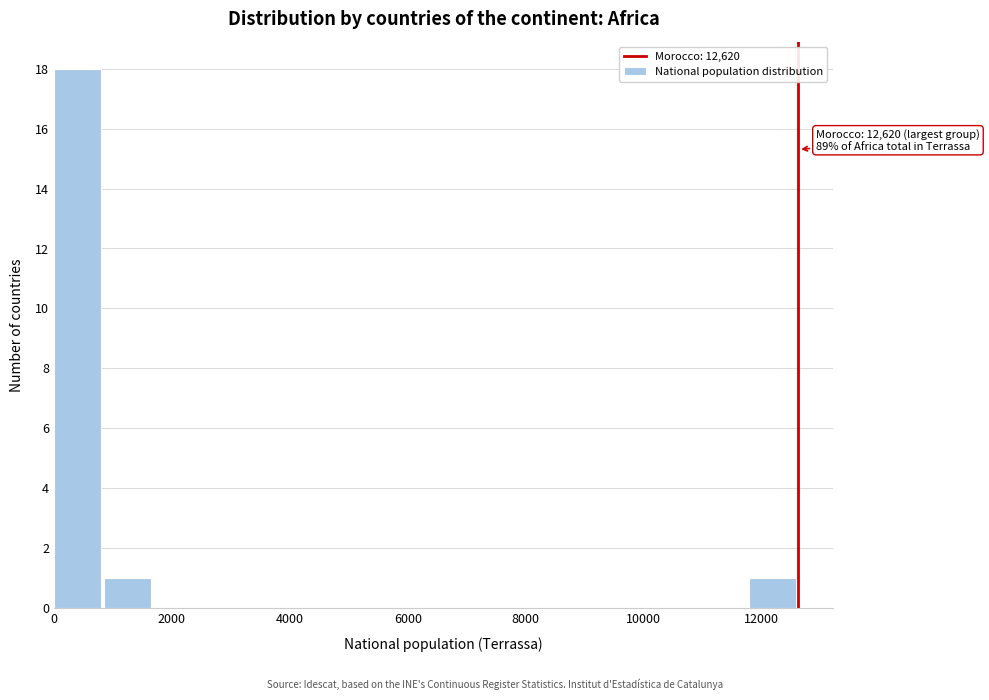

Which range on the x-axis has the tallest bar?

0 to 800